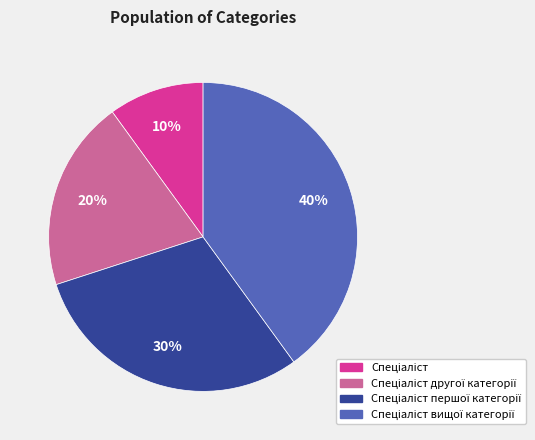

To the nearest percent, what is the difference between the largest and smallest slice percentages?

30%